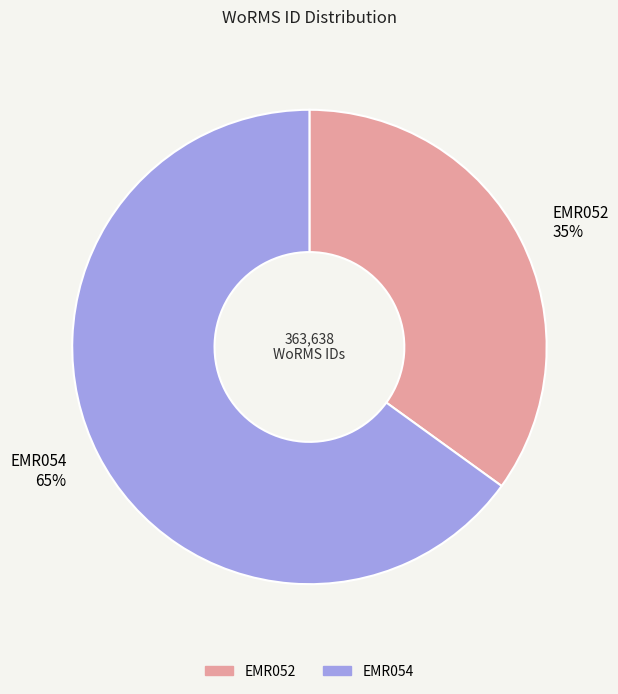

What is the ratio of the value at EMR054 to the value at EMR052?

1.9